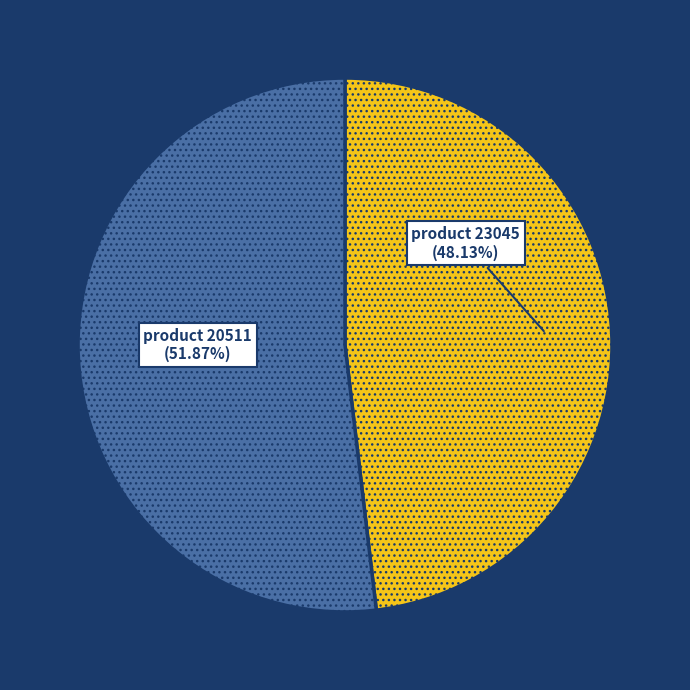

Is there any slice that represents more than half of the pie?

Yes